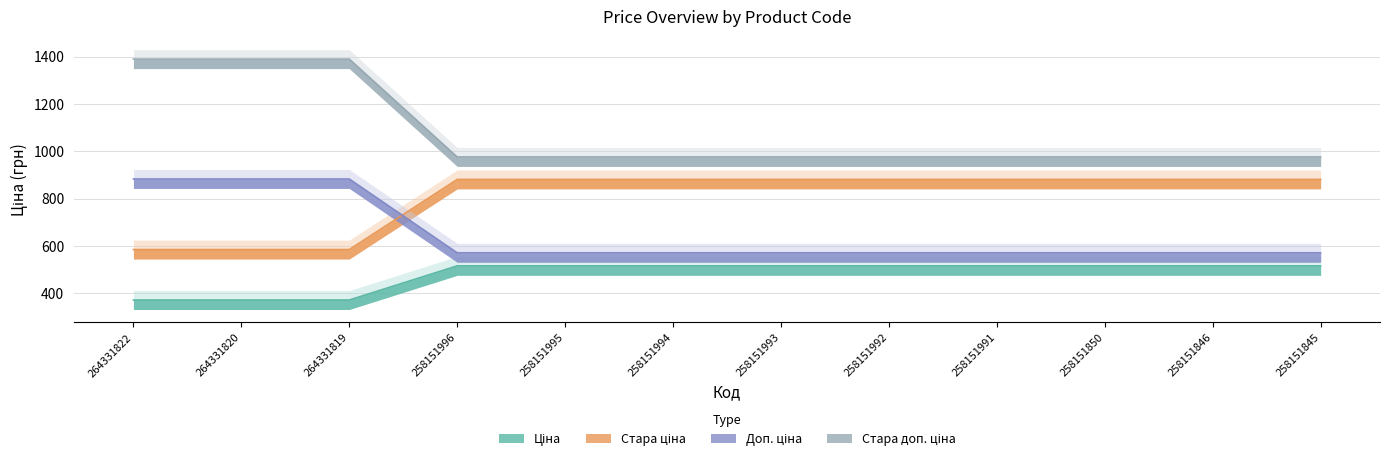

What is the greatest value displayed?

1389.5